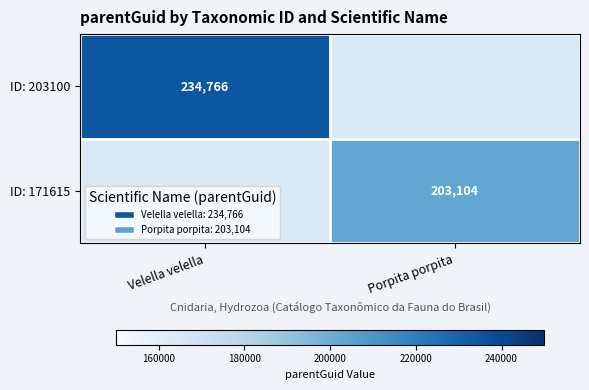

Is it true that ID: 171615 equals 72015.7 at Porpita porpita?

False